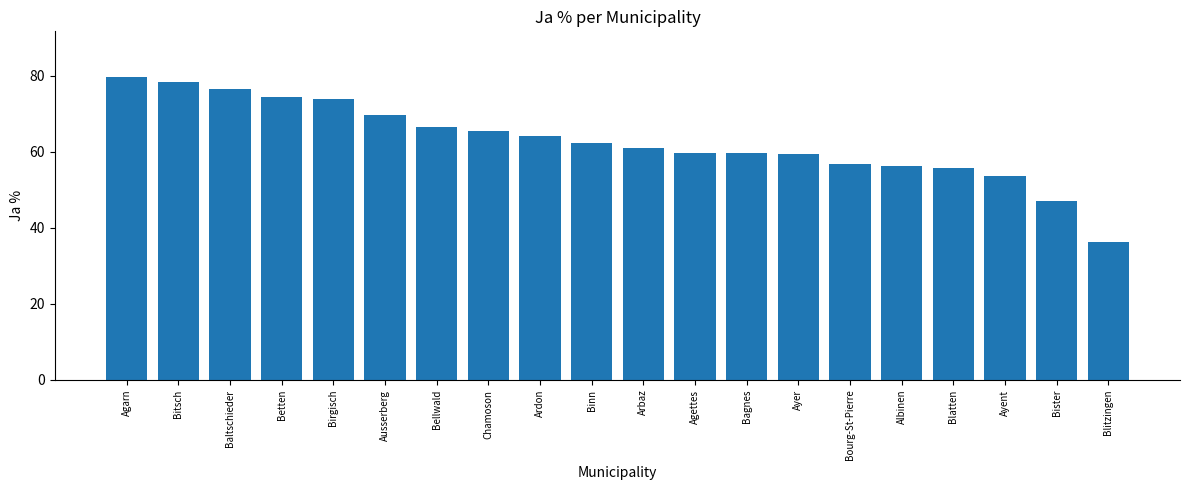

What position from the right is Chamoson?

13